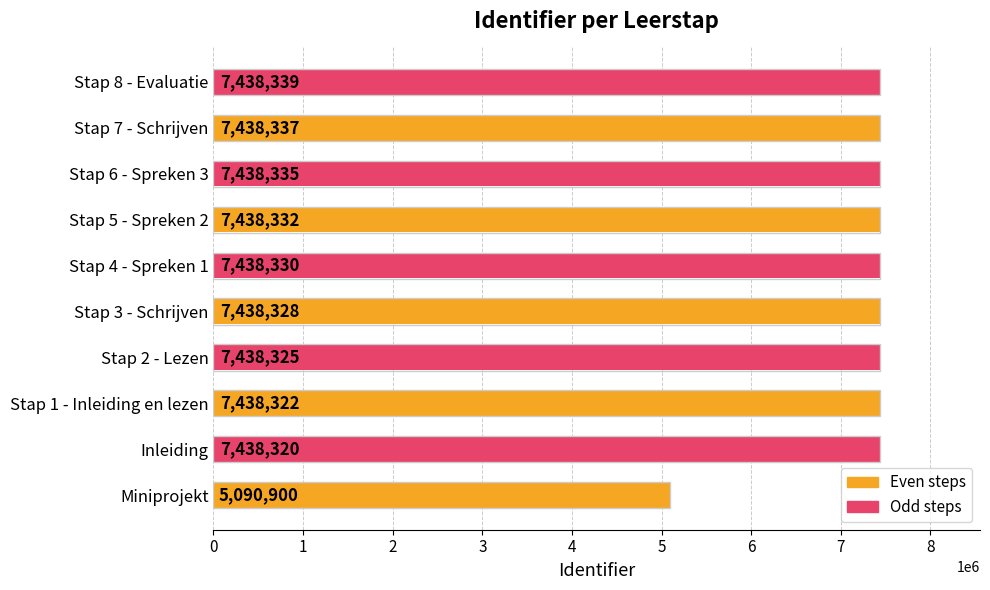

What is the change in value from Stap 4 - Spreken 1 to Stap 7 - Schrijven?

+7